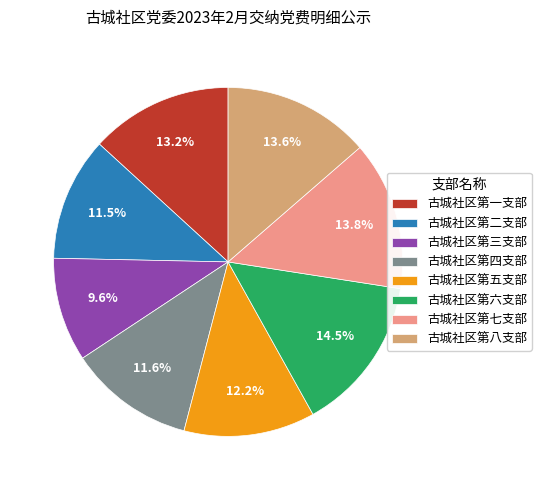

To the nearest percent, what is the combined percentage of 古城社区第五支部 and 古城社区第六支部?

27%